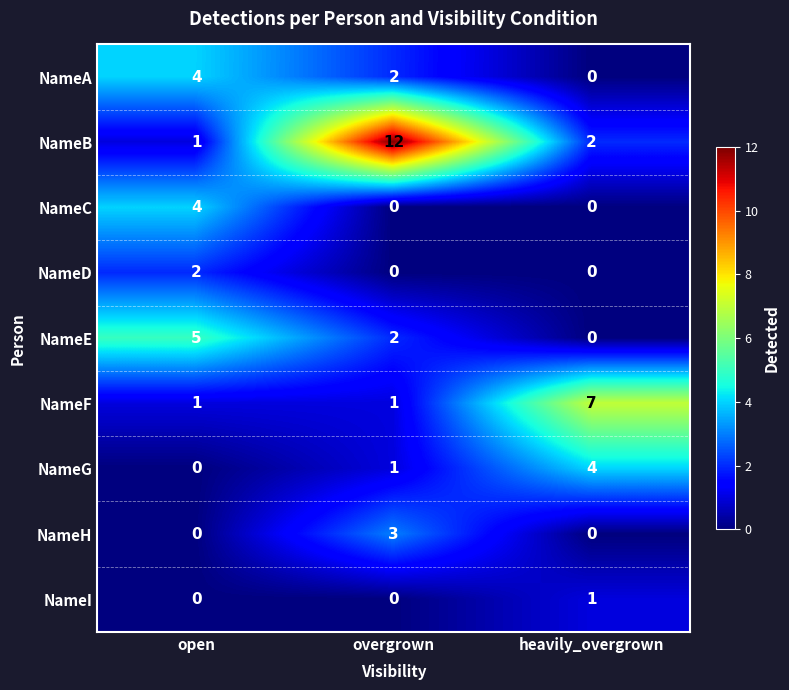

The value of NameH at overgrown is 1. True or false?

False